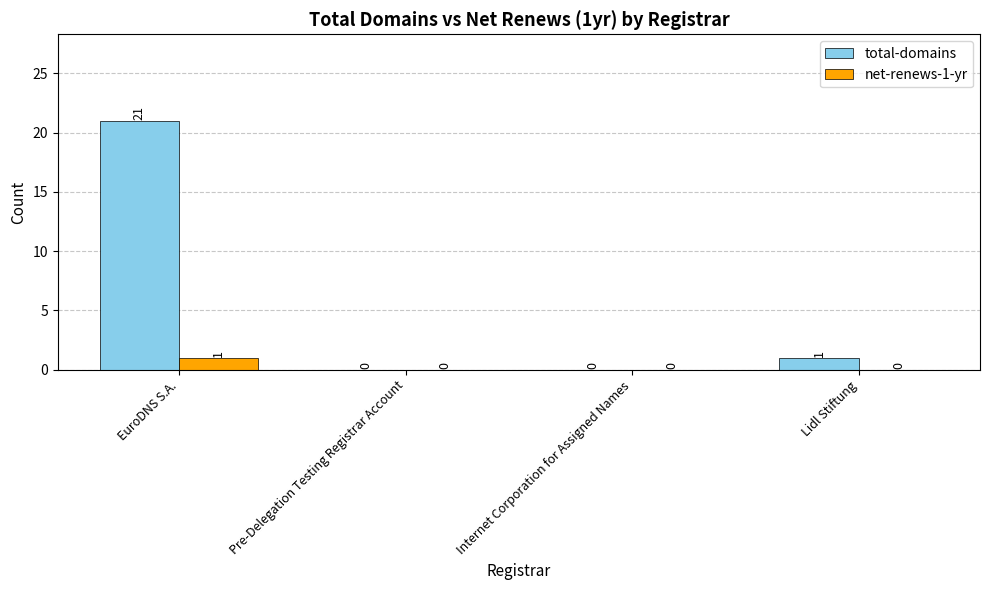

Which series has the largest total across all categories?

total-domains